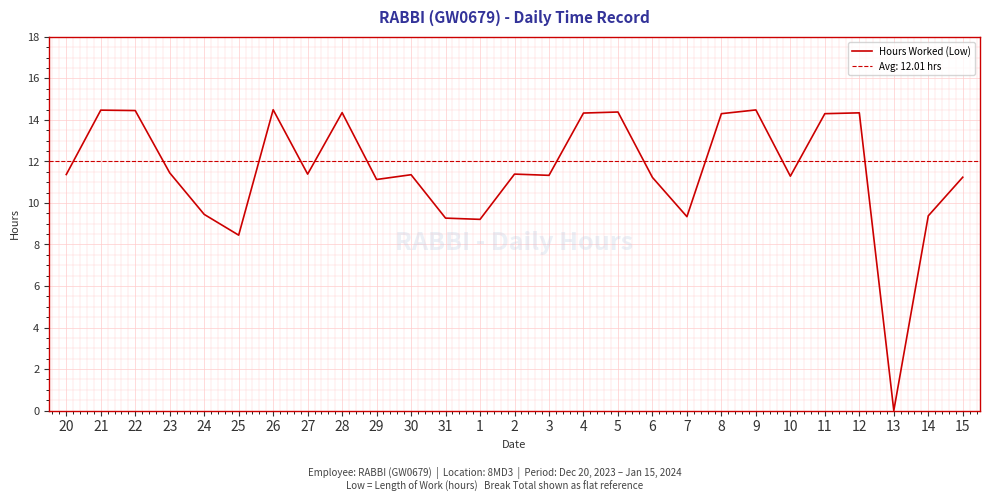

At which category does the chart reach its minimum across all series?

13